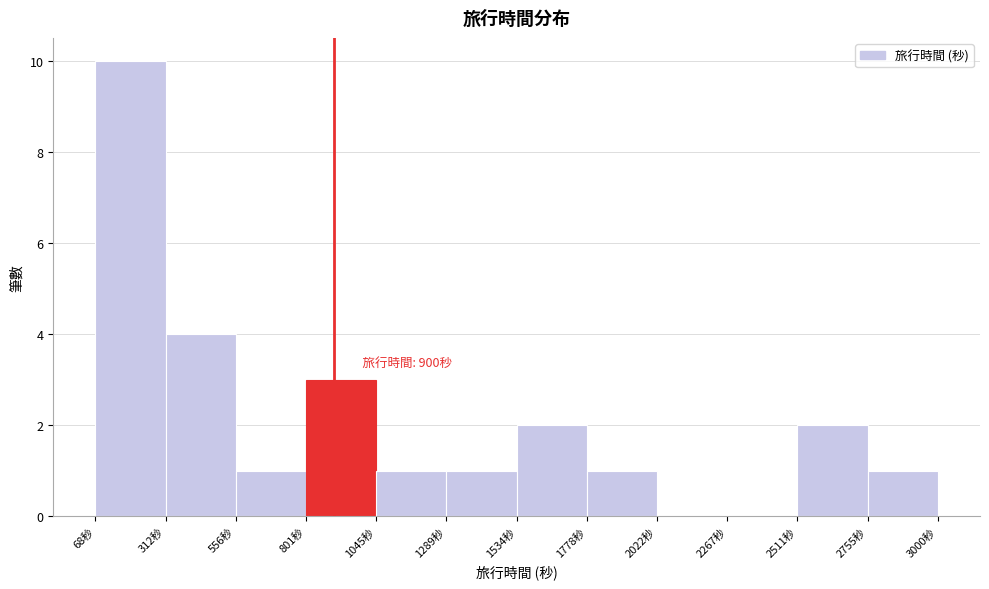

Over which range of the x-axis is the bar tallest?

50 to 300